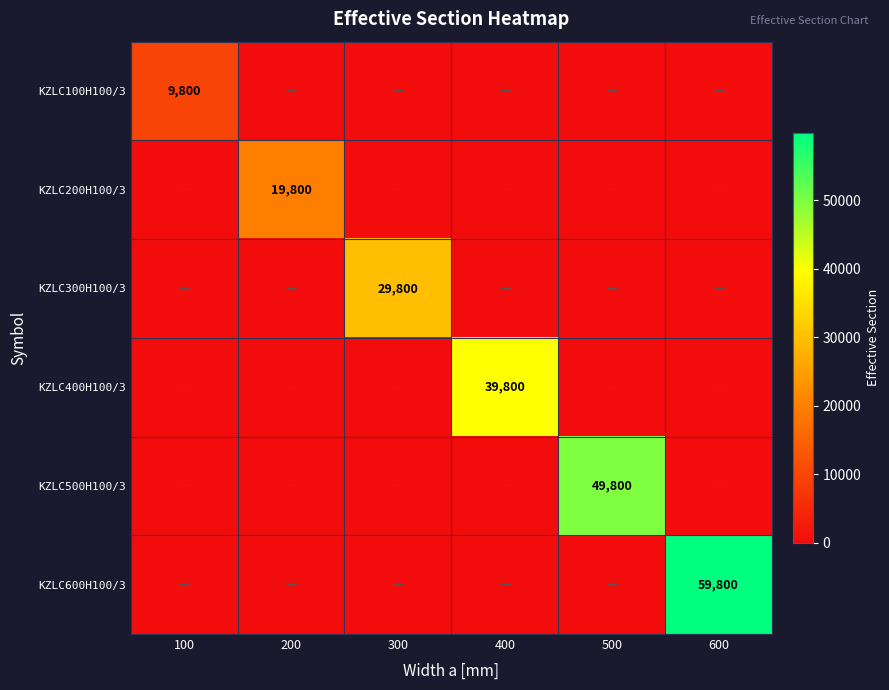

The KZLC500H100/3 series shows 21014 at 500. True or false?

False